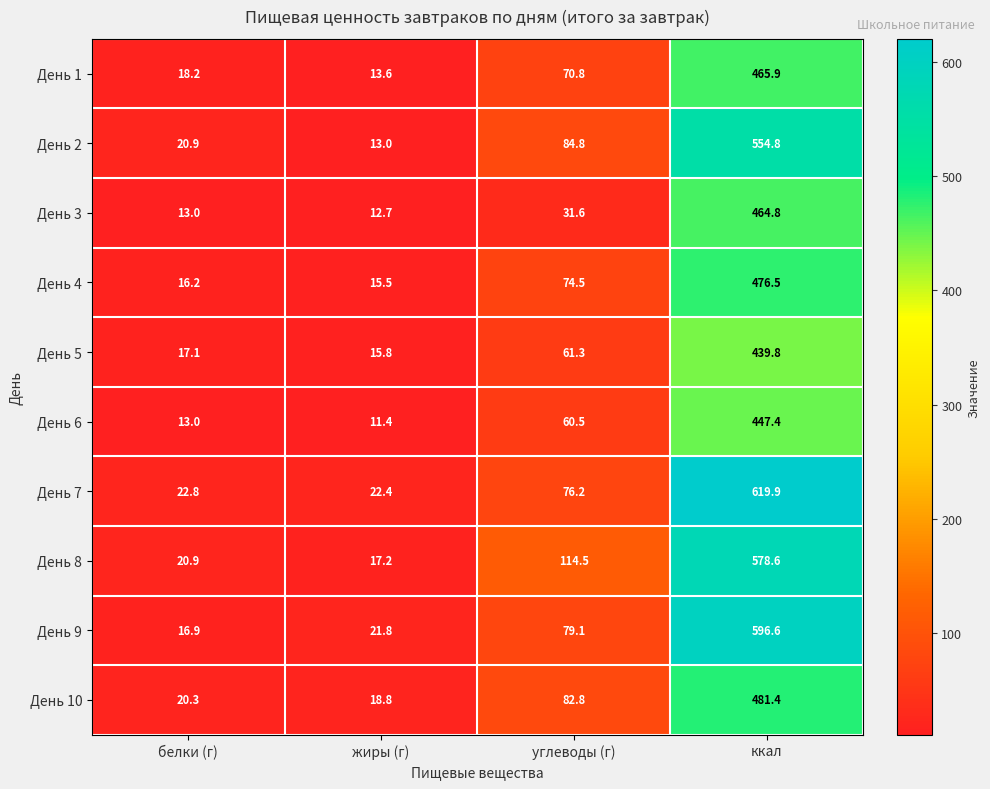

The value of День 5 at жиры (г) is 15.8. True or false?

True